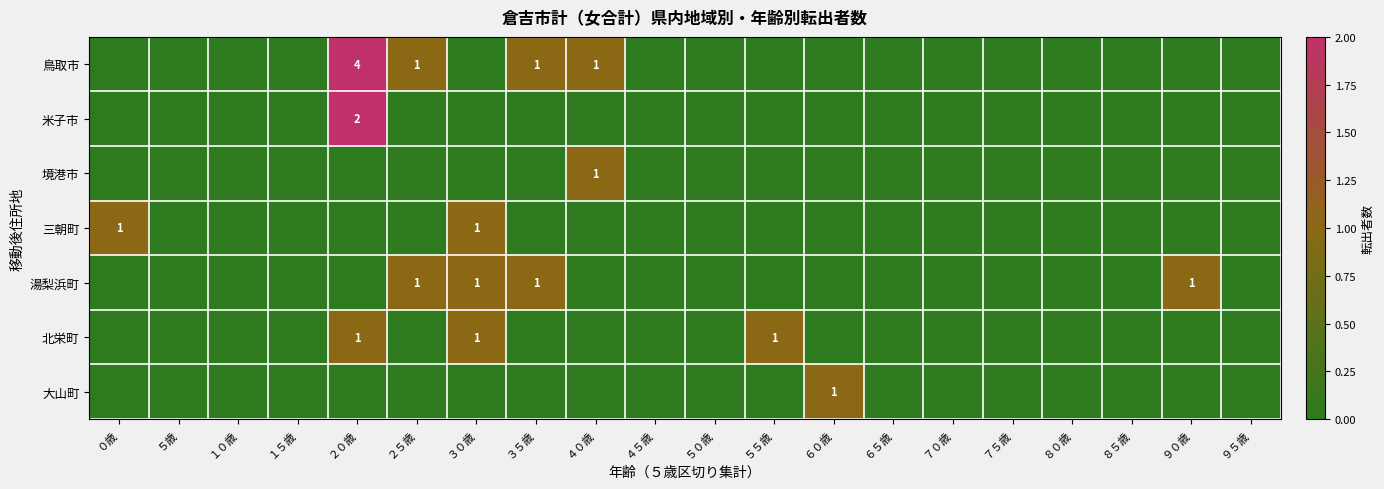

The value of 鳥取市 at ３５歳 is 1. True or false?

True